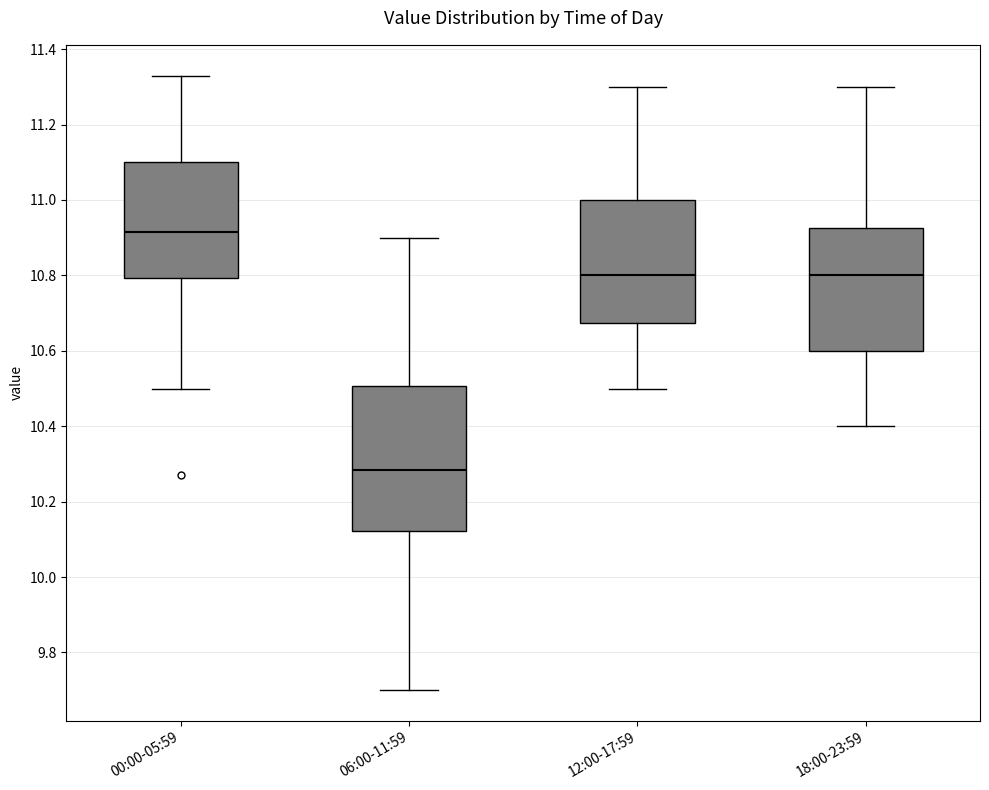

Where does the lower whisker of the box for 18:00-23:59 end on the y-axis? The values are not printed on the chart, so give them approximately, as read against the axis.

10.40